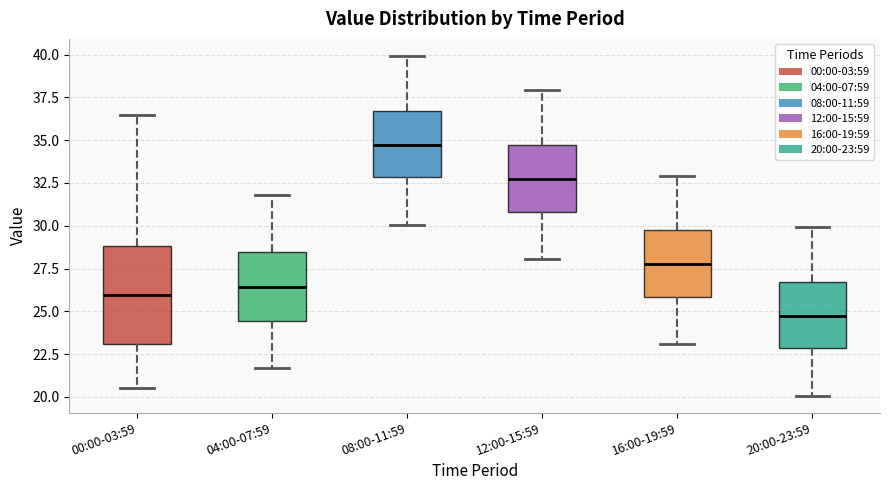

Which box's median line is the highest?

08:00-11:59